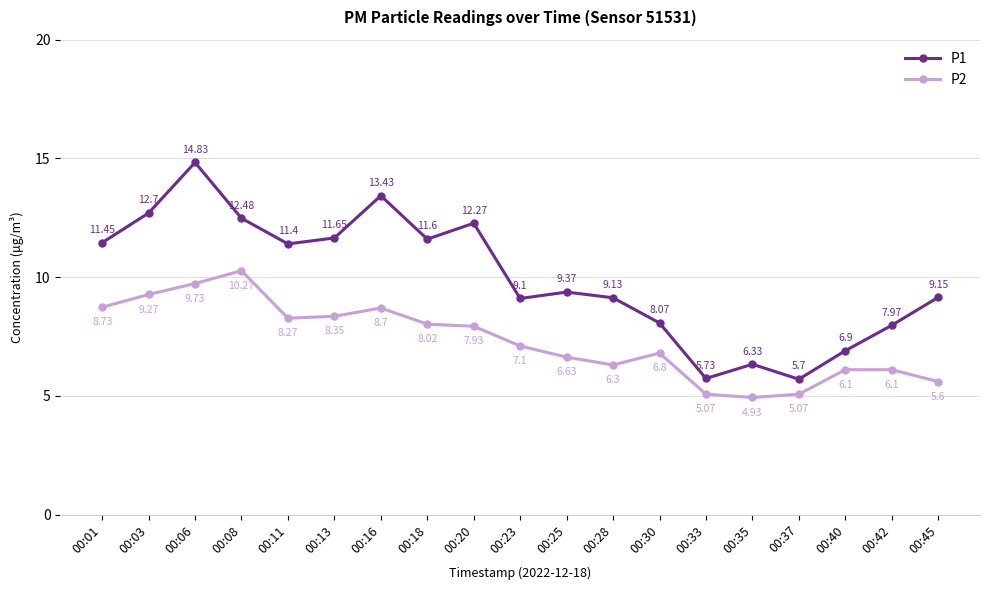

What is the difference between the maximum and minimum values in the P2 series?

5.3